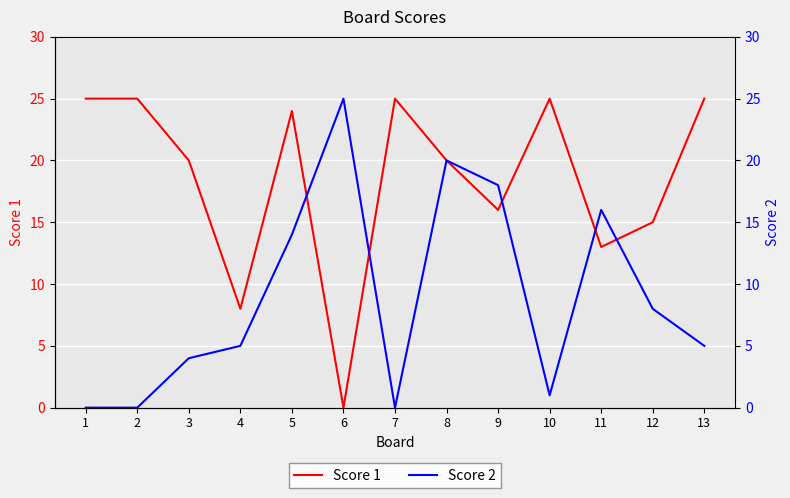

Rank the series by their average value, from lowest to highest.

Score 2, Score 1